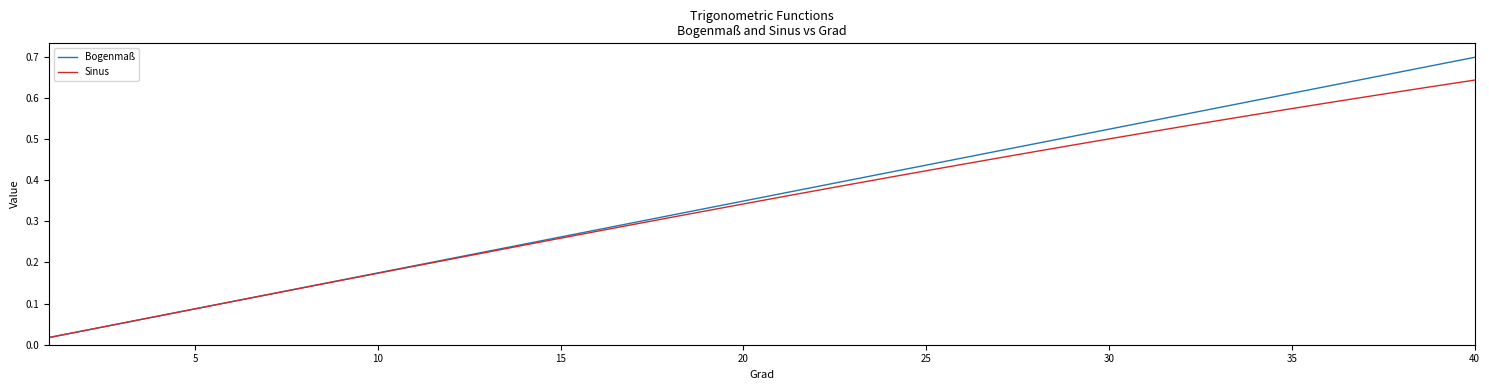

Rank the series by their maximum value, from lowest to highest.

Sinus, Bogenmaß